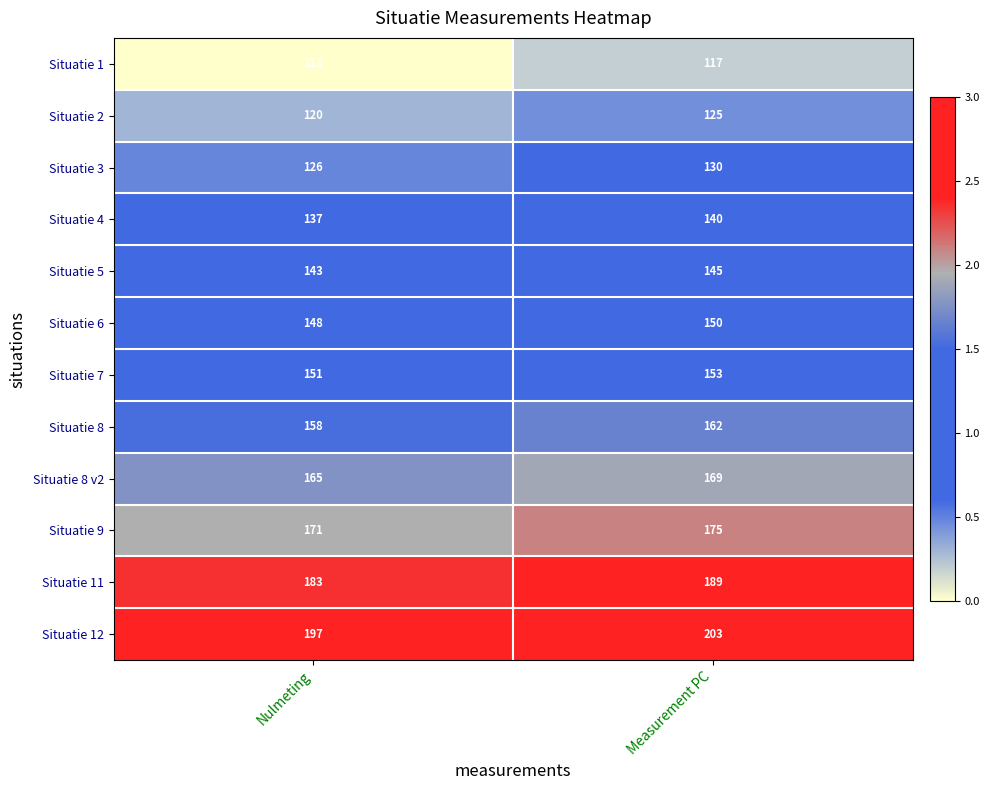

What is the spread (max minus min) of values at Measurement PC?

86